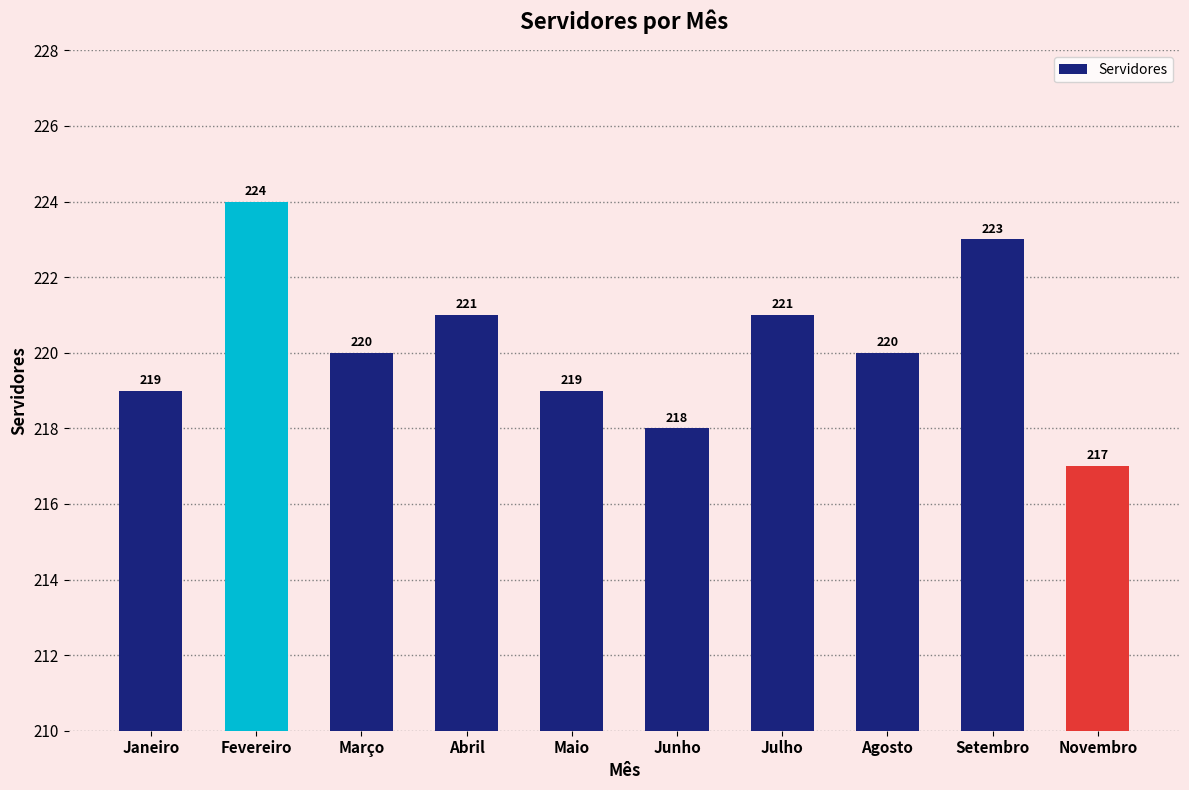

What is the maximum value shown in the chart?

224